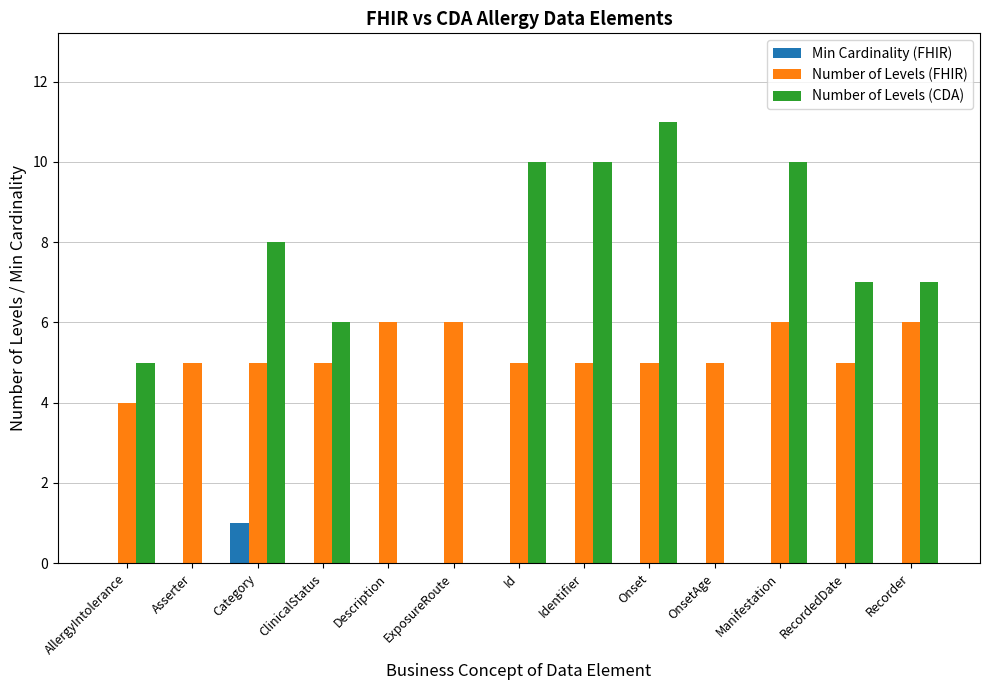

Are the bars grouped side by side (vs. stacked)?

Yes